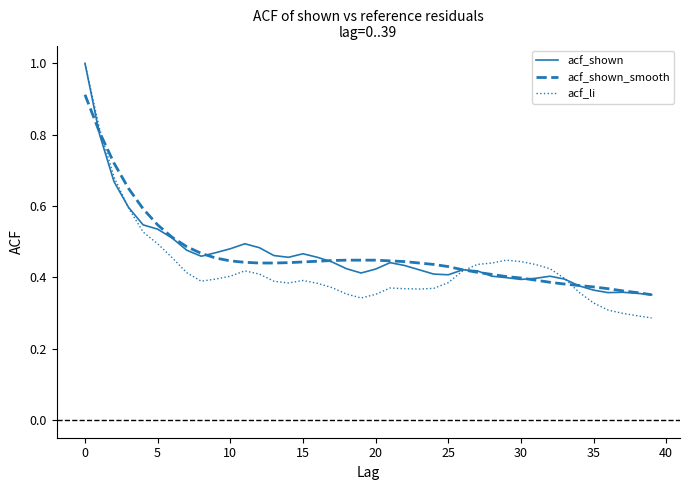

What is the greatest value displayed?

1.0